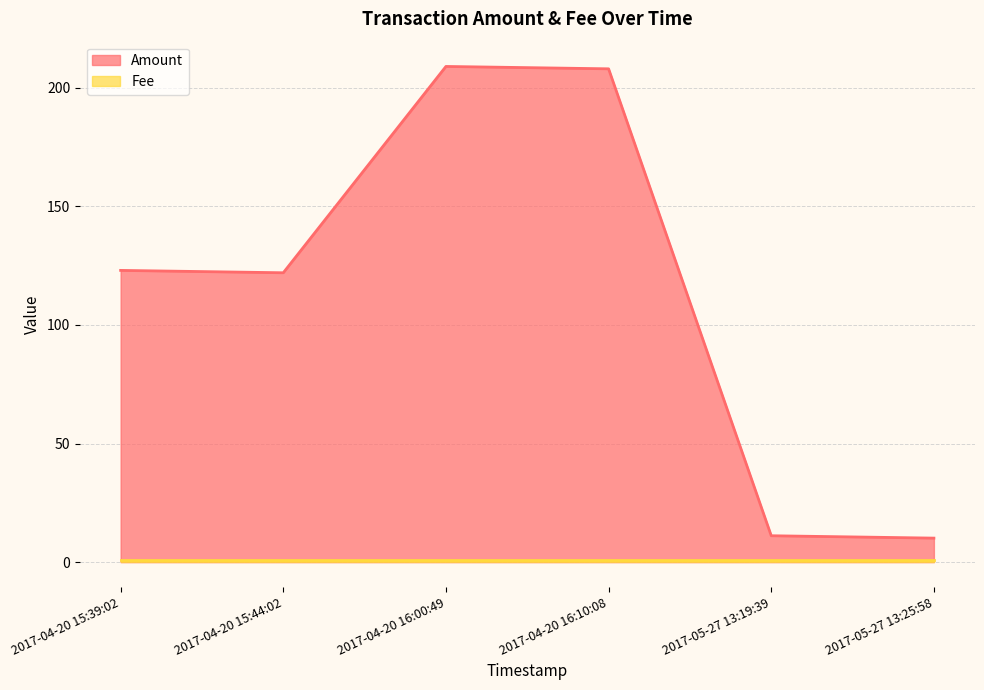

The value of Amount at 2017-05-27 13:19:39 is 14.5. True or false?

False